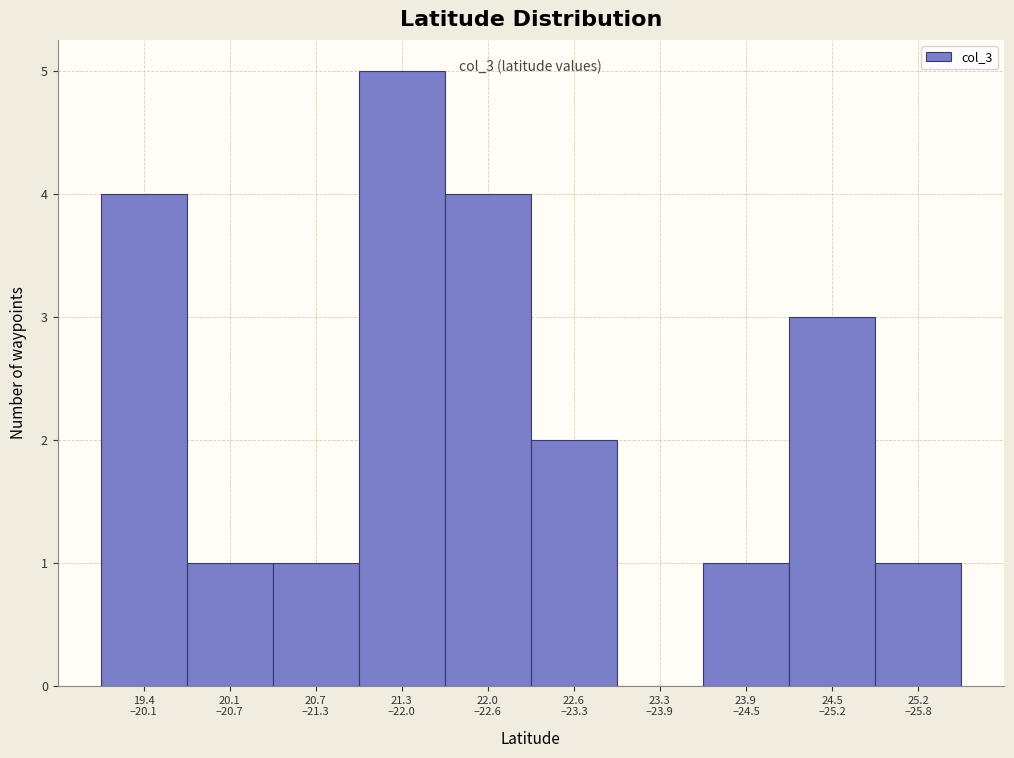

What is the sum of all values?

22